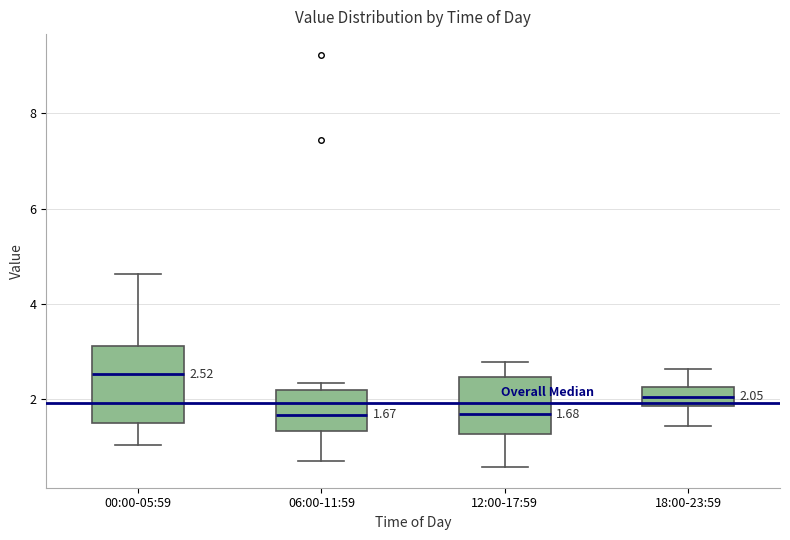

Which box is the tallest, from its lower edge to its upper edge?

00:00-05:59